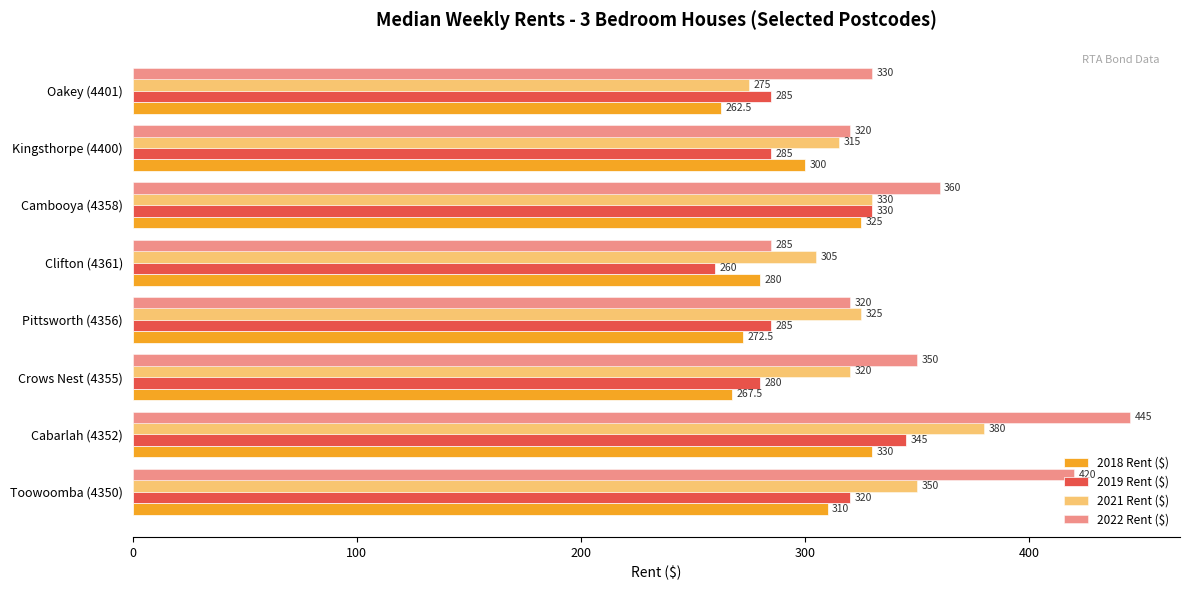

How many data points in 2022 Rent ($) are less than 350?

4